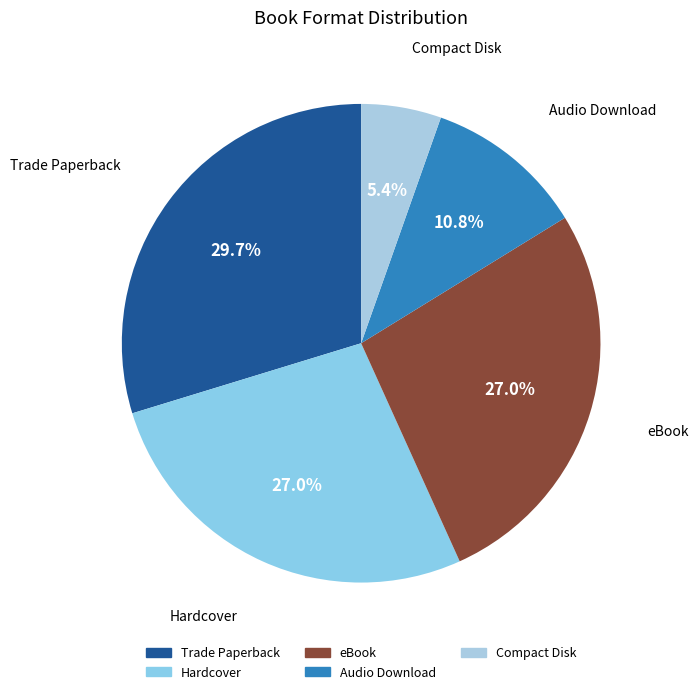

Which slice is the smallest?

Compact Disk